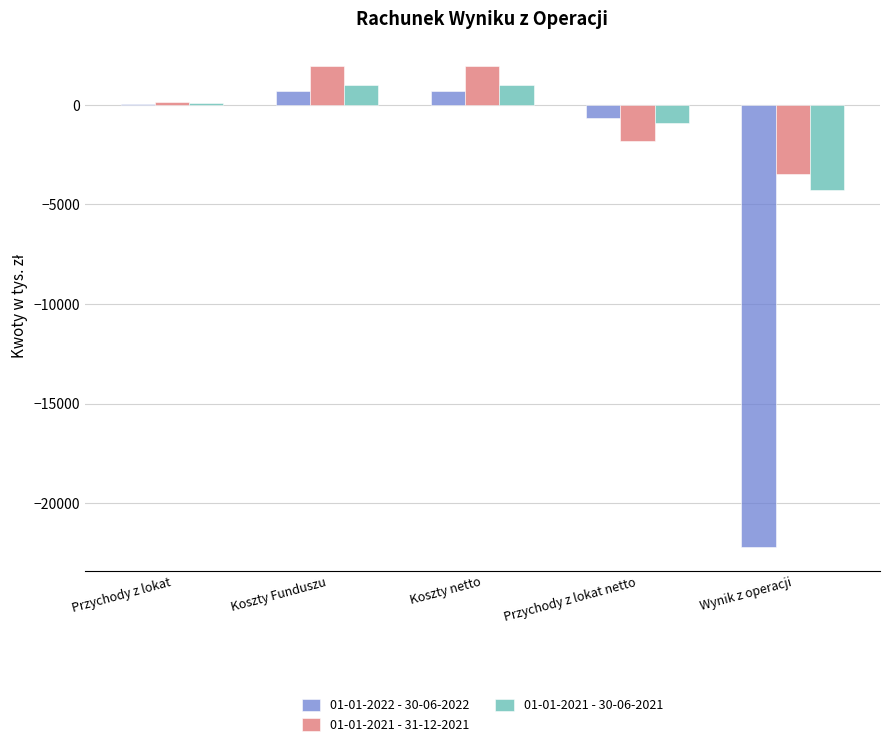

Are the bars horizontal?

No